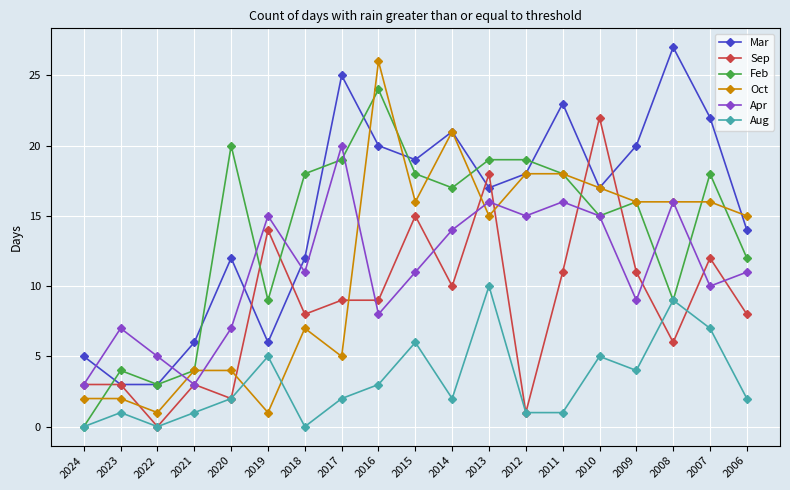

Reading right to left, extract all data points from this chart.

Mar: 14	22	27	20	17	23	18	17	21	19	20	25	12	6	12	6	3	3	5
Sep: 8	12	6	11	22	11	1	18	10	15	9	9	8	14	2	3	0	3	3
Feb: 12	18	9	16	15	18	19	19	17	18	24	19	18	9	20	4	3	4	0
Oct: 15	16	16	16	17	18	18	15	21	16	26	5	7	1	4	4	1	2	2
Apr: 11	10	16	9	15	16	15	16	14	11	8	20	11	15	7	3	5	7	3
Aug: 2	7	9	4	5	1	1	10	2	6	3	2	0	5	2	1	0	1	0